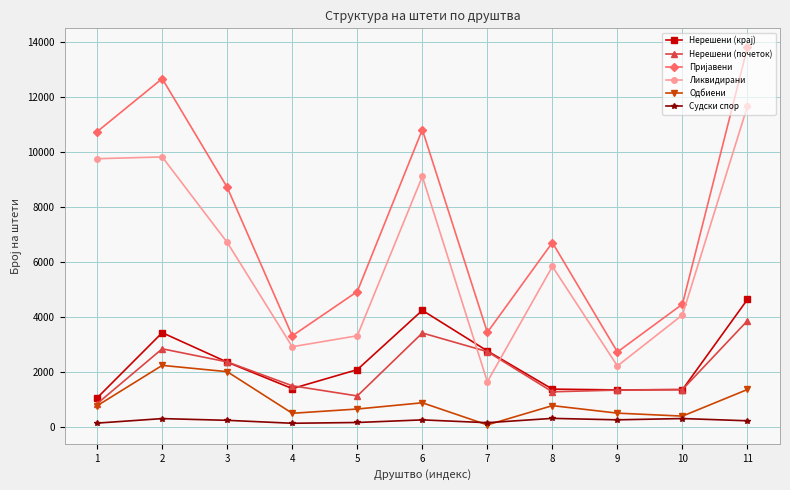

What is the greatest value displayed?

13811